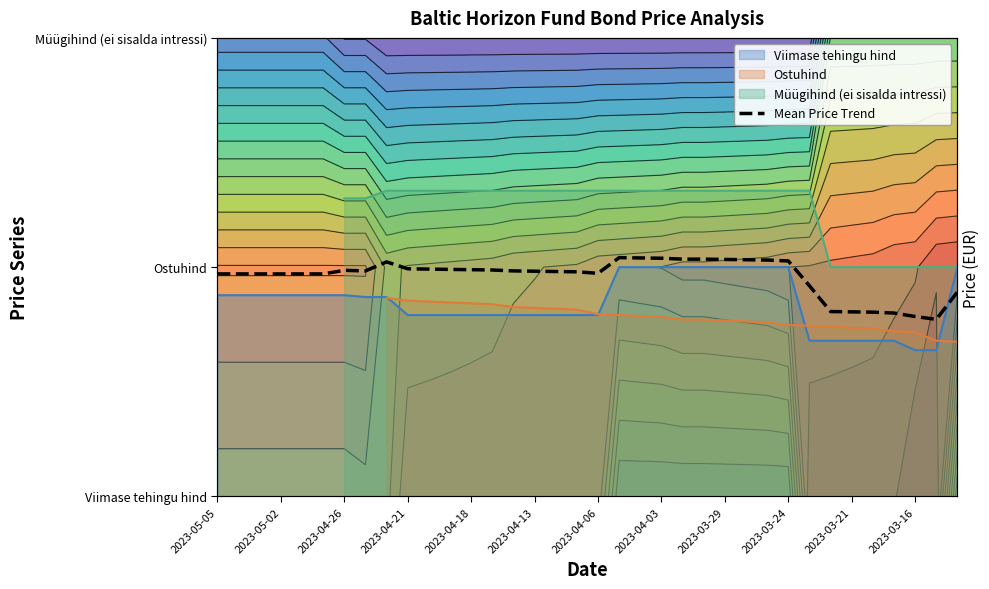

What is the difference between the second highest and minimum values?

0.8